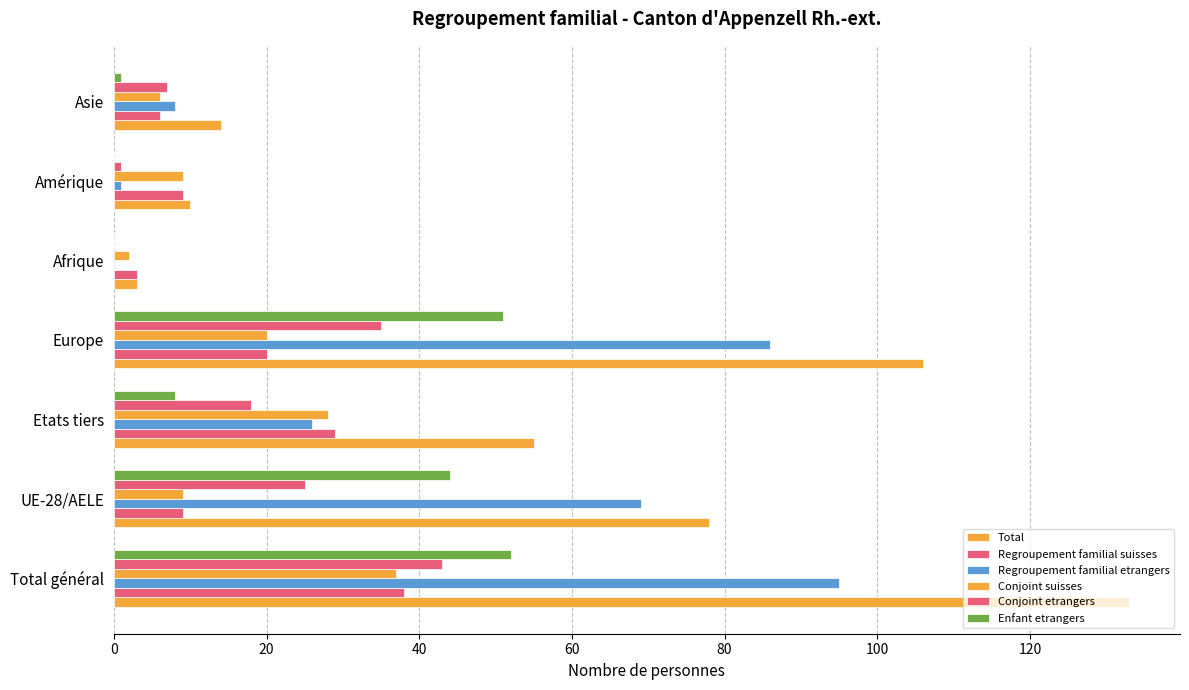

How many categories are shown in the chart?

7